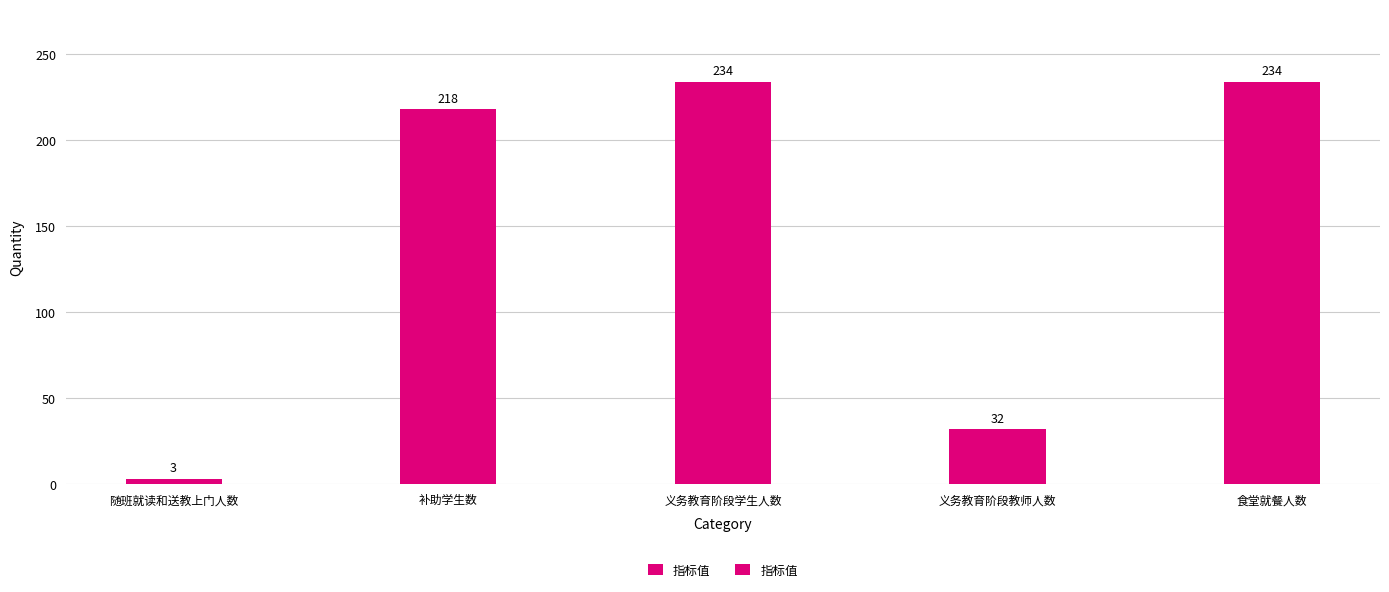

What value does the data have at 补助学生数, to the nearest 5?

220